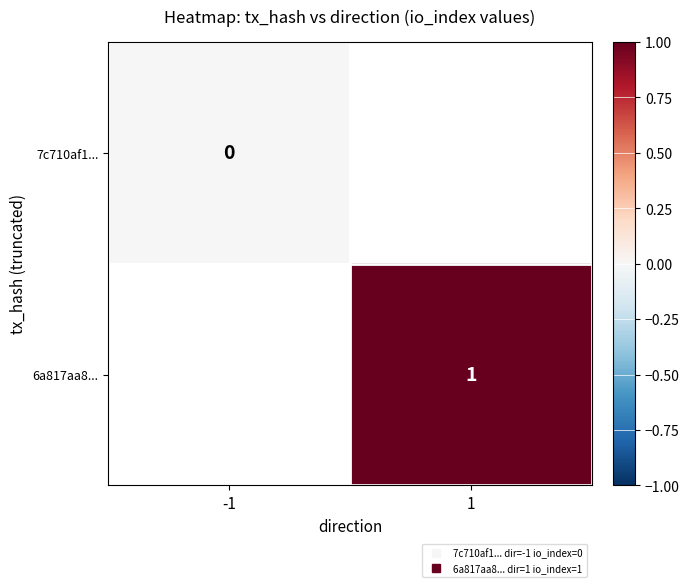

At how many categories does at least one series exceed 0?

1